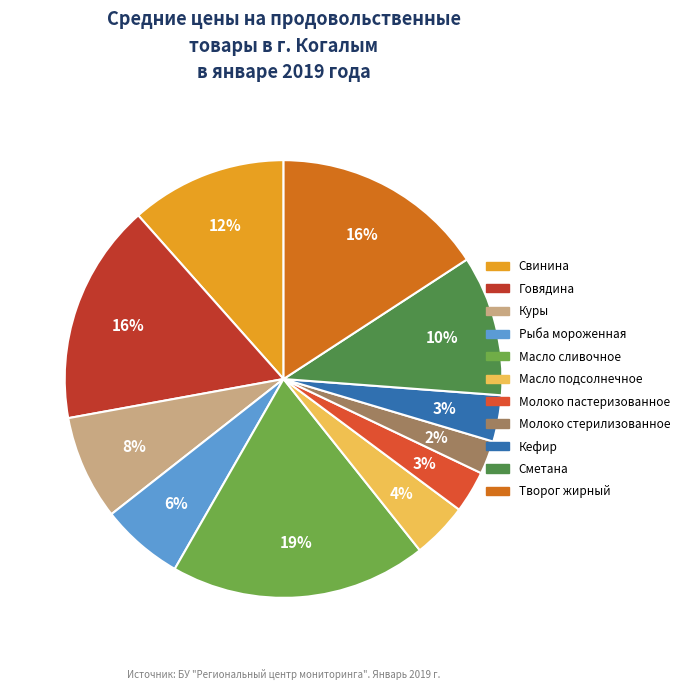

Is the sum of Масло подсолнечное and Масло сливочное greater than half?

No